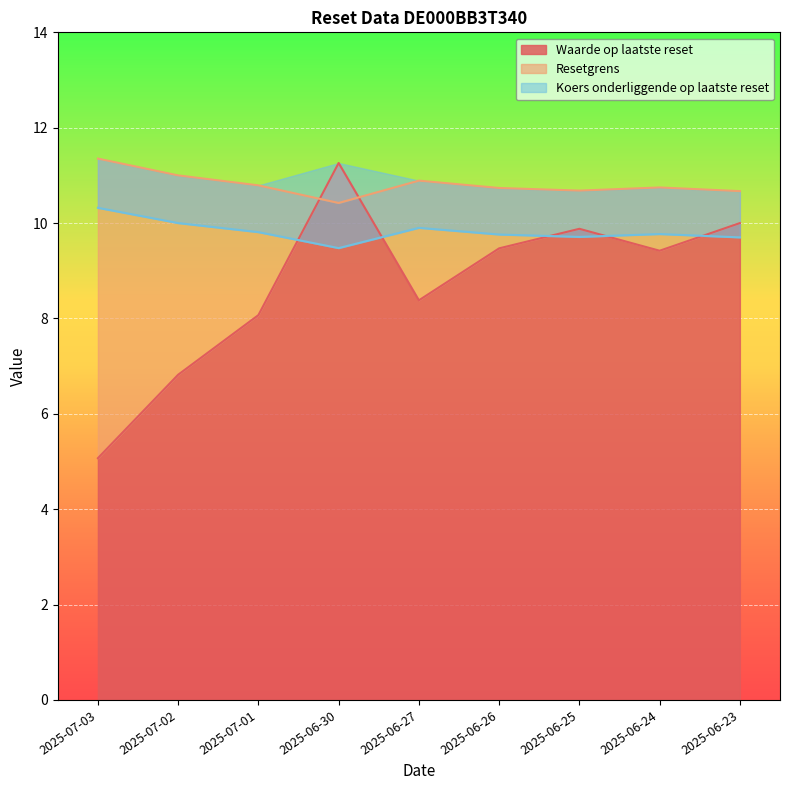

Where is the first local maximum for Koers onderliggende op laatste reset?

2025-06-27